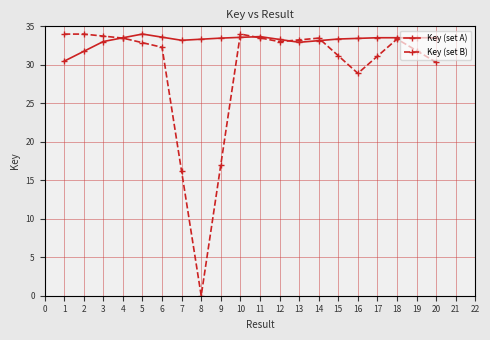

How many distinct data groups are displayed?

2